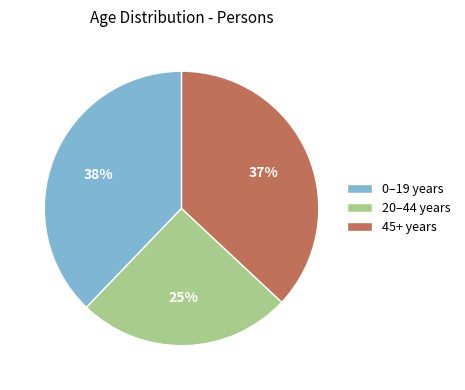

Does 45+ years represent more than half of the total?

No